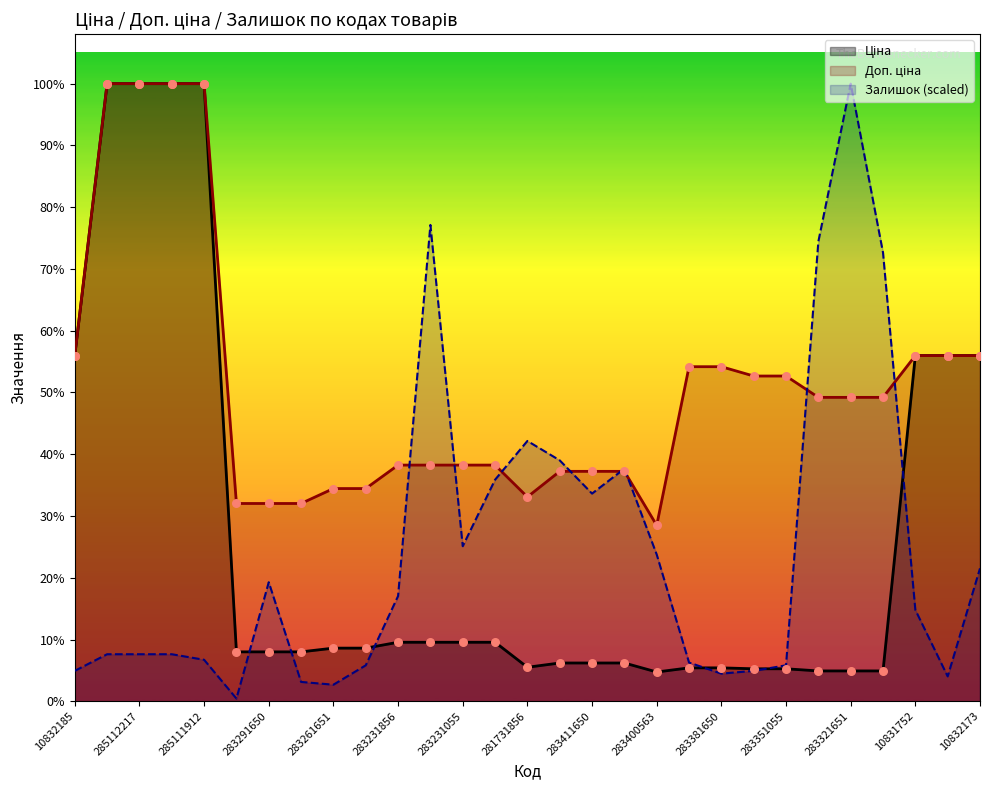

Which series reaches the minimum Y coordinate?

Залишок